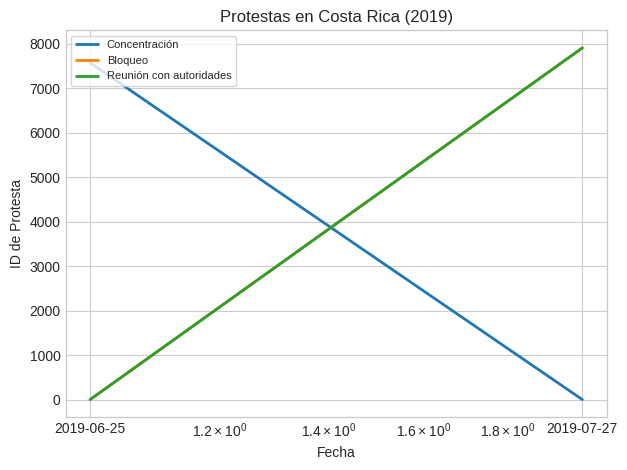

Rank the categories by Concentración value from highest to lowest.

2019-06-25, 2019-07-27